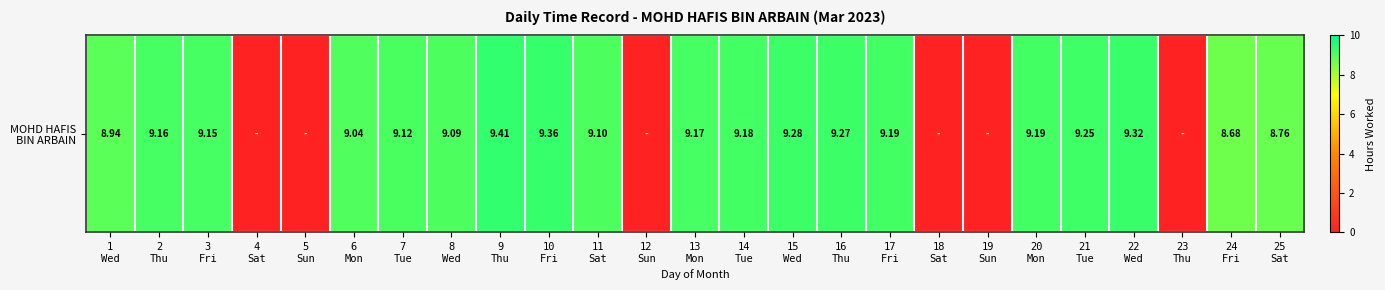

Reading left to right, extract all data points from this chart.

8.9	9.2	9.2	0.0	0.0	9.0	9.1	9.1	9.4	9.4	9.1	0.0	9.2	9.2	9.3	9.3	9.2	0.0	0.0	9.2	9.2	9.3	0.0	8.7	8.8